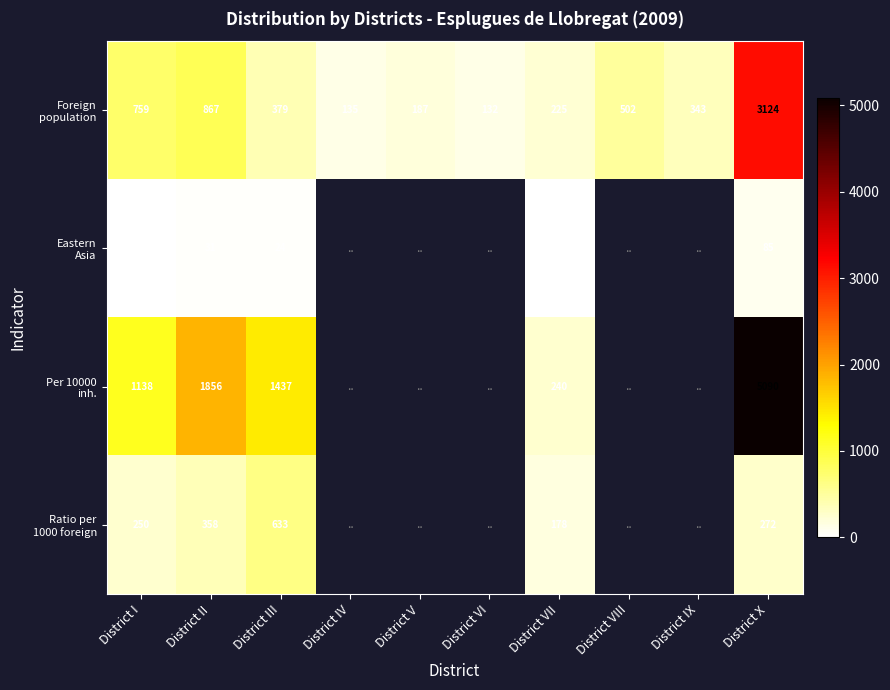

What is the total value across all series at District VII?

647